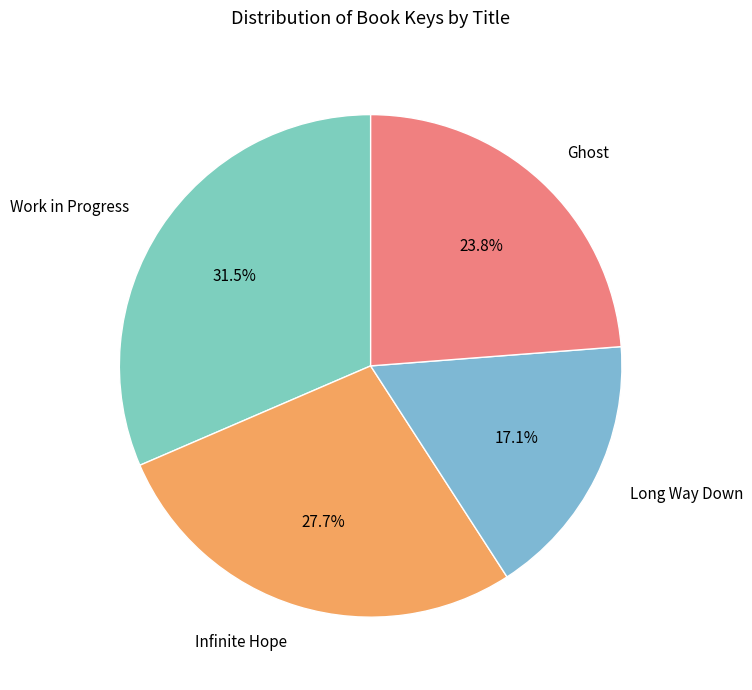

To the nearest percent, what is the difference between the Ghost and Work in Progress slice percentages?

8%